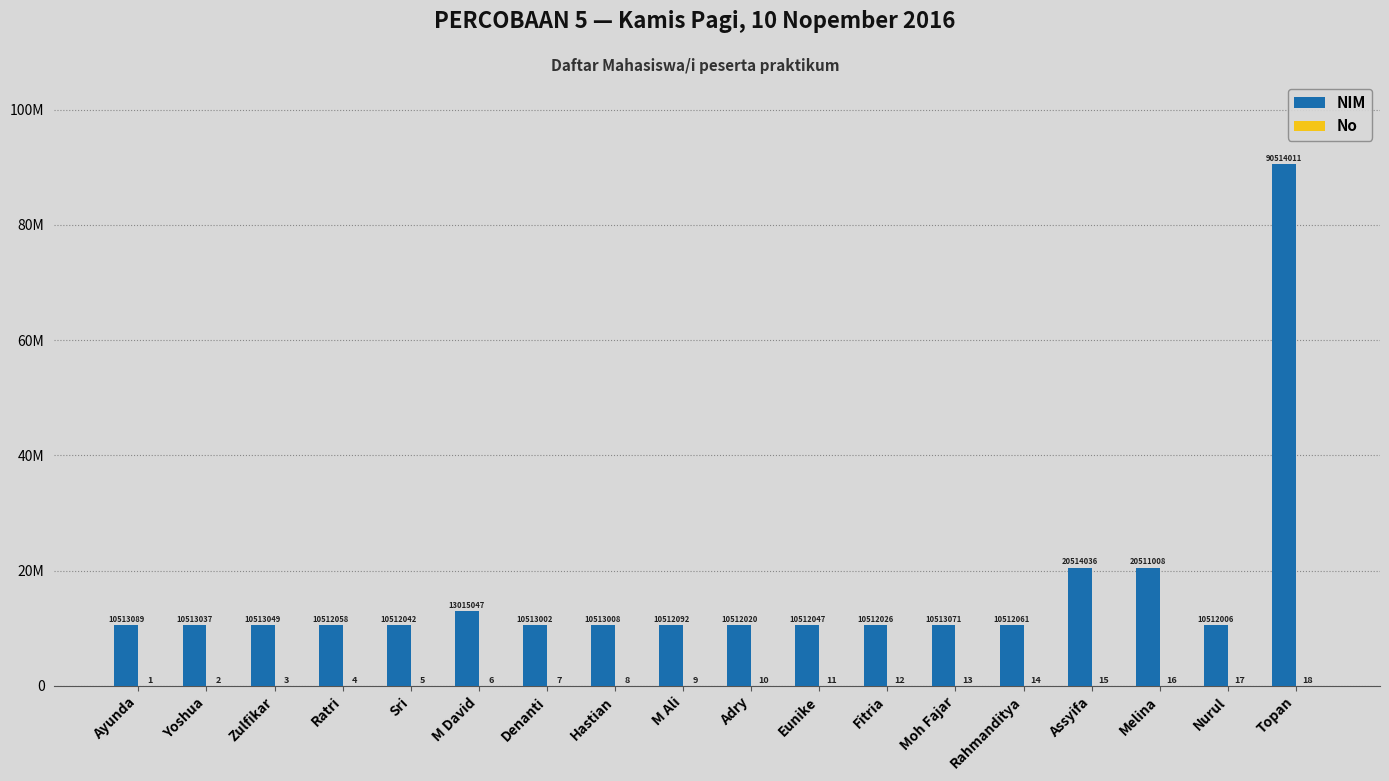

Which series has the largest range (max minus min)?

NIM